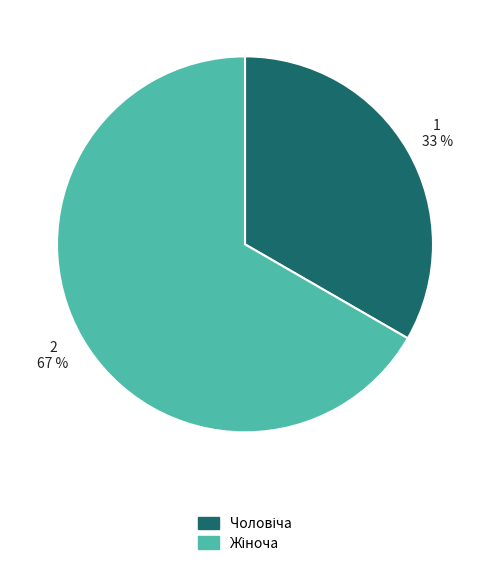

Does any single category account for the majority?

Yes